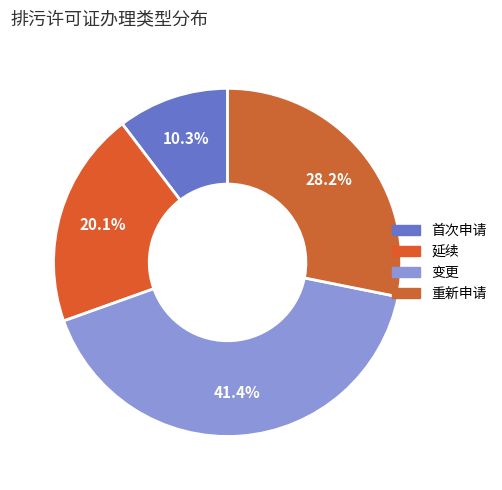

Which slice is the largest?

变更